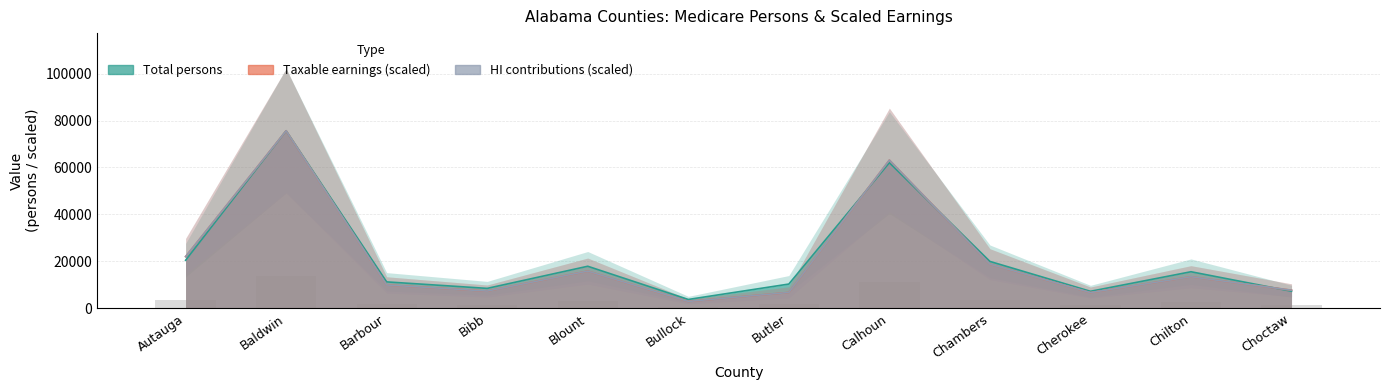

Which category has the lowest value across all series?

Bullock